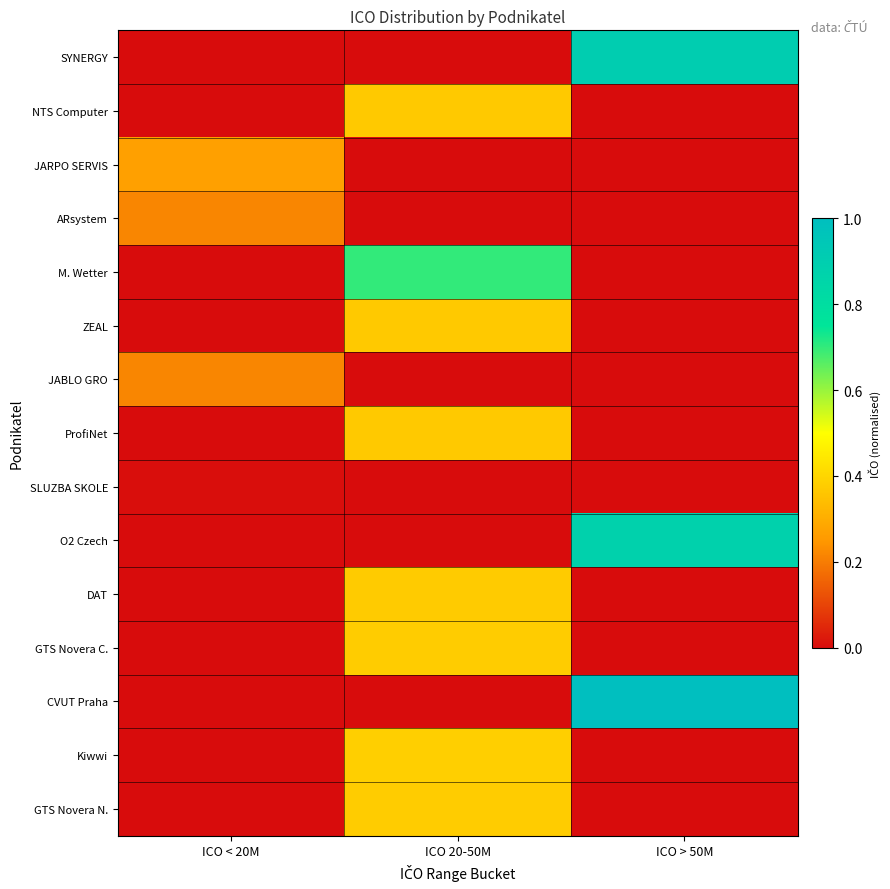

At which category is the sum across all series the highest?

ICO 20-50M